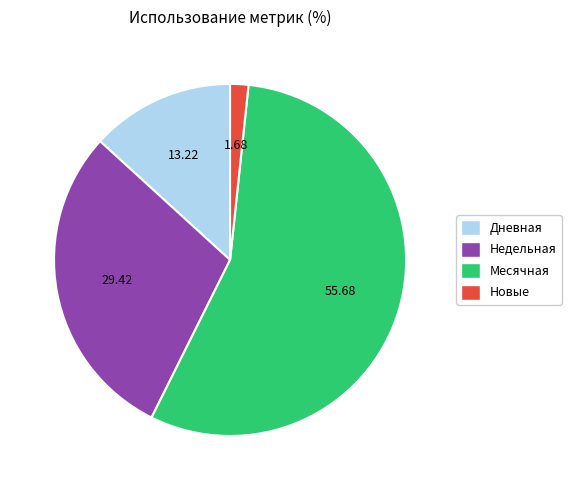

Does any single category account for the majority?

Yes